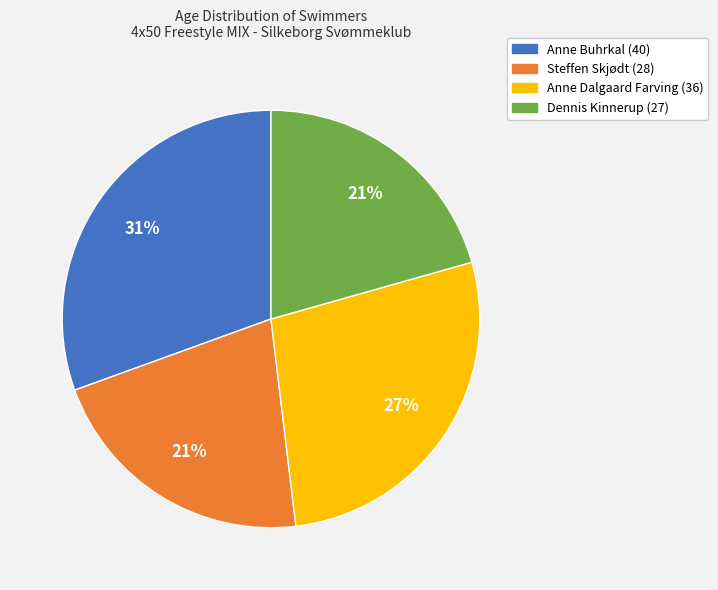

How many segments does this pie chart have?

4